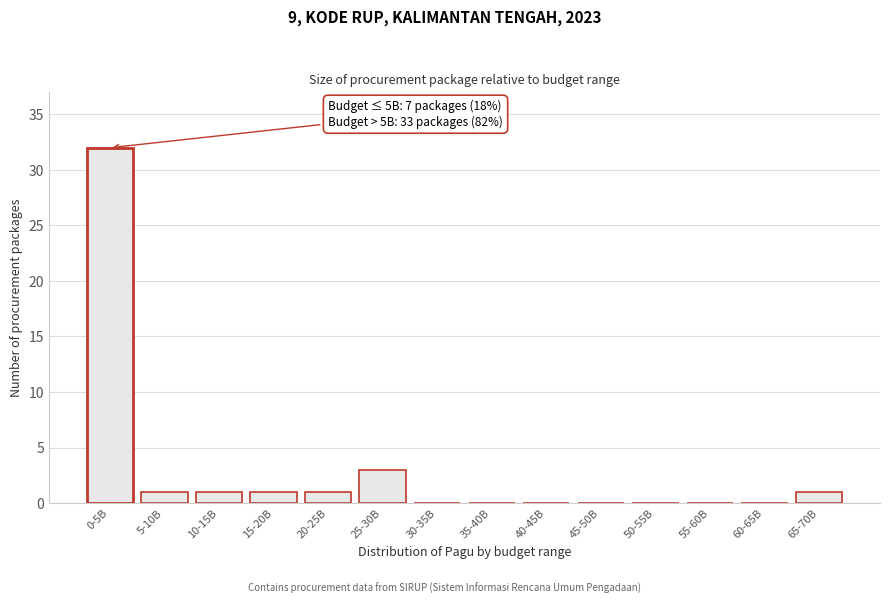

Reading right to left, list all the values displayed in this chart.

65-70B=1	60-65B=0	55-60B=0	50-55B=0	45-50B=0	40-45B=0	35-40B=0	30-35B=0	25-30B=3	20-25B=1	15-20B=1	10-15B=1	5-10B=1	0-5B=32